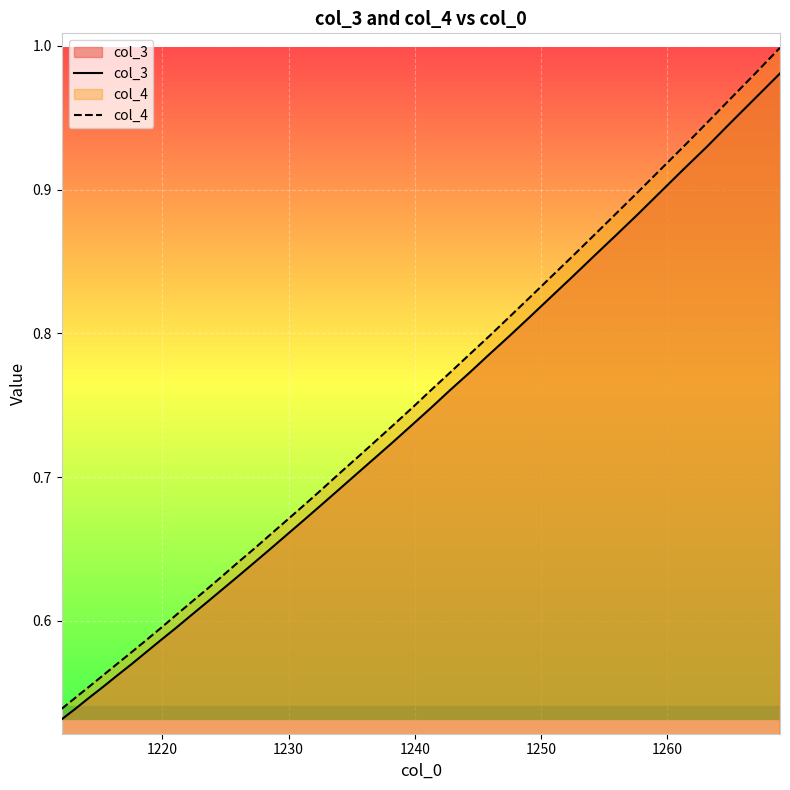

Which series has the widest spread of values?

col_4